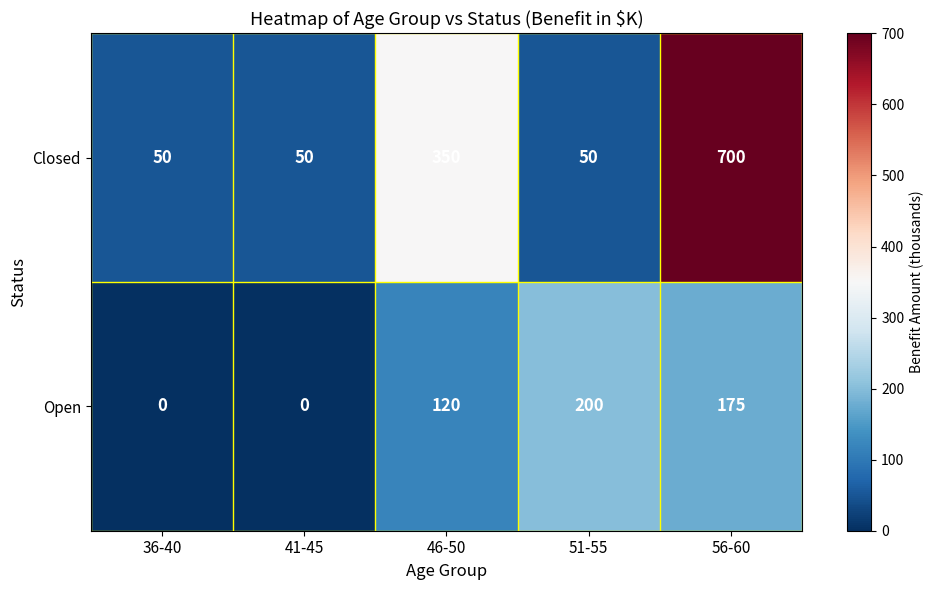

What is the difference between the Open values at 46-50 and 51-55?

80